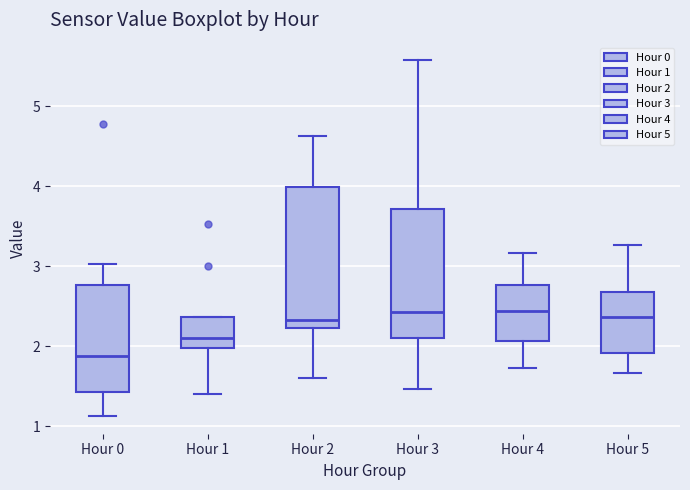

Reading left to right, transcribe this box plot: for each box, give where its median line is, the range the box spans, and where its two whiskers end, as read against the y-axis. The values are not printed on the chart, so give them approximately, as read against the axis.

Hour 0: median 1.9, box 1.4 to 2.8, whiskers 1.1 to 3.0
Hour 1: median 2.1, box 2.0 to 2.4, whiskers 1.4 to 2.4
Hour 2: median 2.3, box 2.2 to 4.0, whiskers 1.6 to 4.6
Hour 3: median 2.4, box 2.1 to 3.7, whiskers 1.5 to 5.6
Hour 4: median 2.4, box 2.1 to 2.8, whiskers 1.7 to 3.2
Hour 5: median 2.4, box 1.9 to 2.7, whiskers 1.7 to 3.3